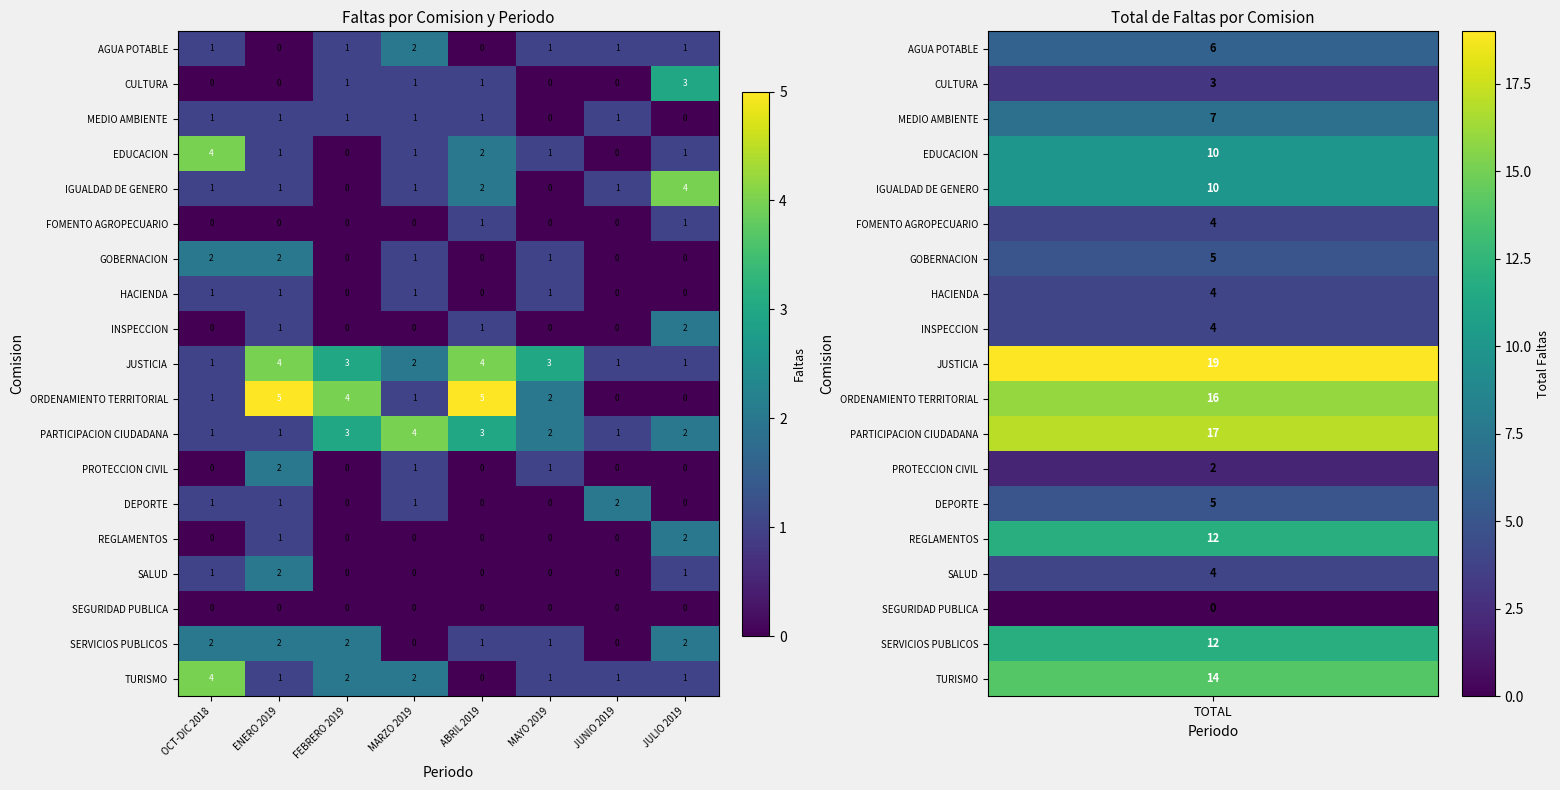

What is the difference between the highest and lowest values at MAYO 2019?

3